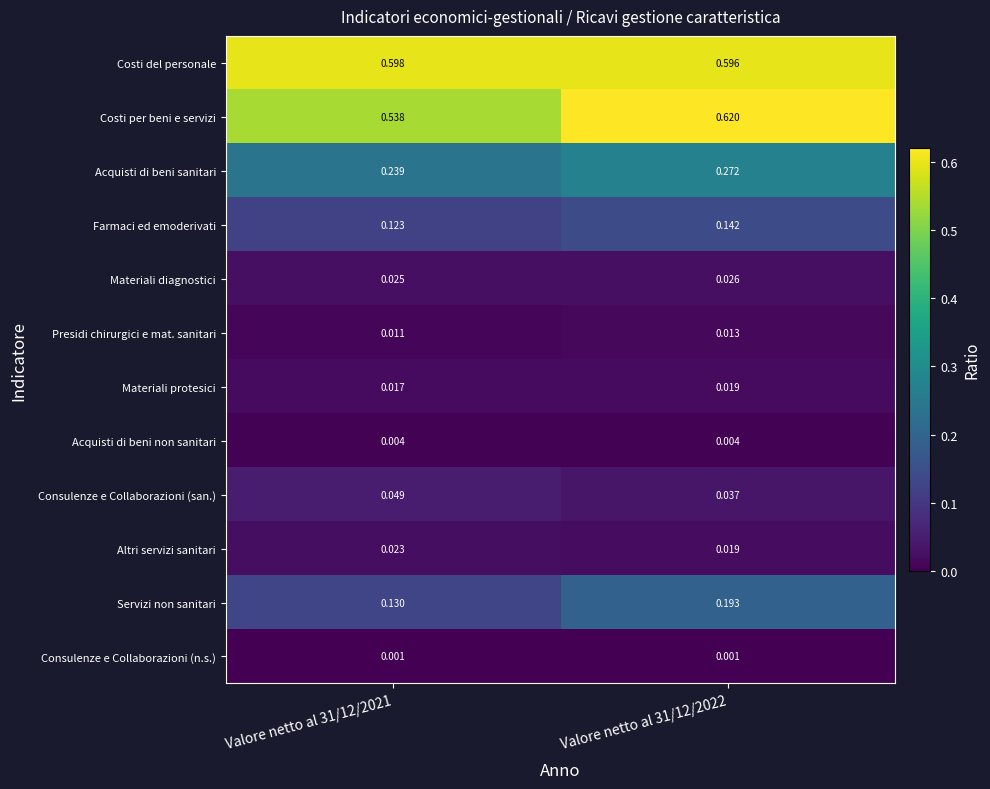

List the series in order of their peak value, lowest first.

Consulenze e Collaborazioni (n.s.), Acquisti di beni non sanitari, Presidi chirurgici e mat. sanitari, Materiali protesici, Altri servizi sanitari, Materiali diagnostici, Consulenze e Collaborazioni (san.), Farmaci ed emoderivati, Servizi non sanitari, Acquisti di beni sanitari, Costi del personale, Costi per beni e servizi